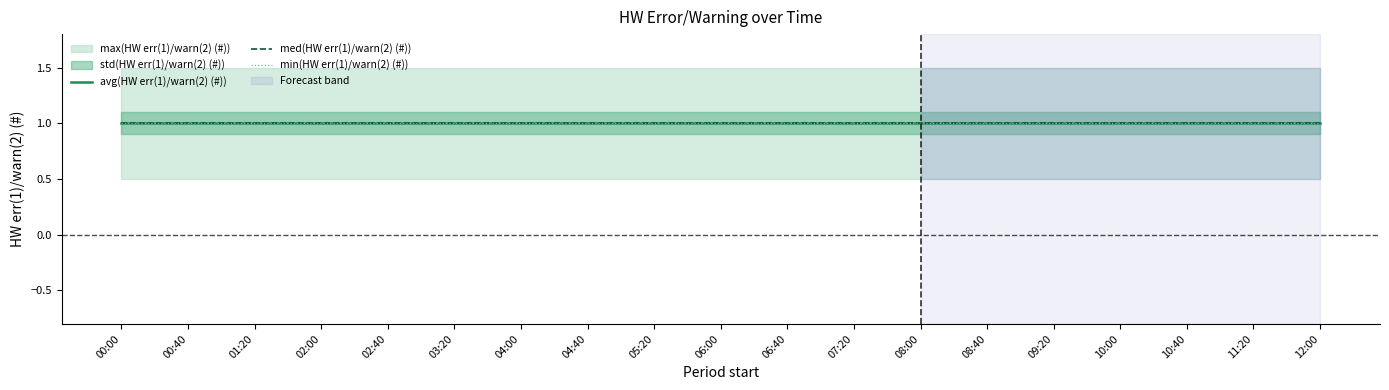

Reading left to right, list all the values displayed in this chart.

avg(HW err(1)/warn(2) (#)): 1	1	1	1	1	1	1	1	1	1	1	1	1	1	1	1	1	1	1
min(HW err(1)/warn(2) (#)): 1	1	1	1	1	1	1	1	1	1	1	1	1	1	1	1	1	1	1
max(HW err(1)/warn(2) (#)): 1	1	1	1	1	1	1	1	1	1	1	1	1	1	1	1	1	1	1
std(HW err(1)/warn(2) (#)): 0	0	0	0	0	0	0	0	0	0	0	0	0	0	0	0	0	0	0
med(HW err(1)/warn(2) (#)): 1	1	1	1	1	1	1	1	1	1	1	1	1	1	1	1	1	1	1